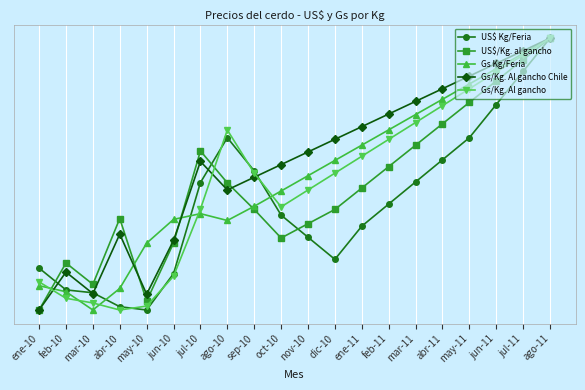

Between which two adjacent categories do US$/Kg. al gancho and Gs Kg/Feria first intersect?

ene-10 and feb-10